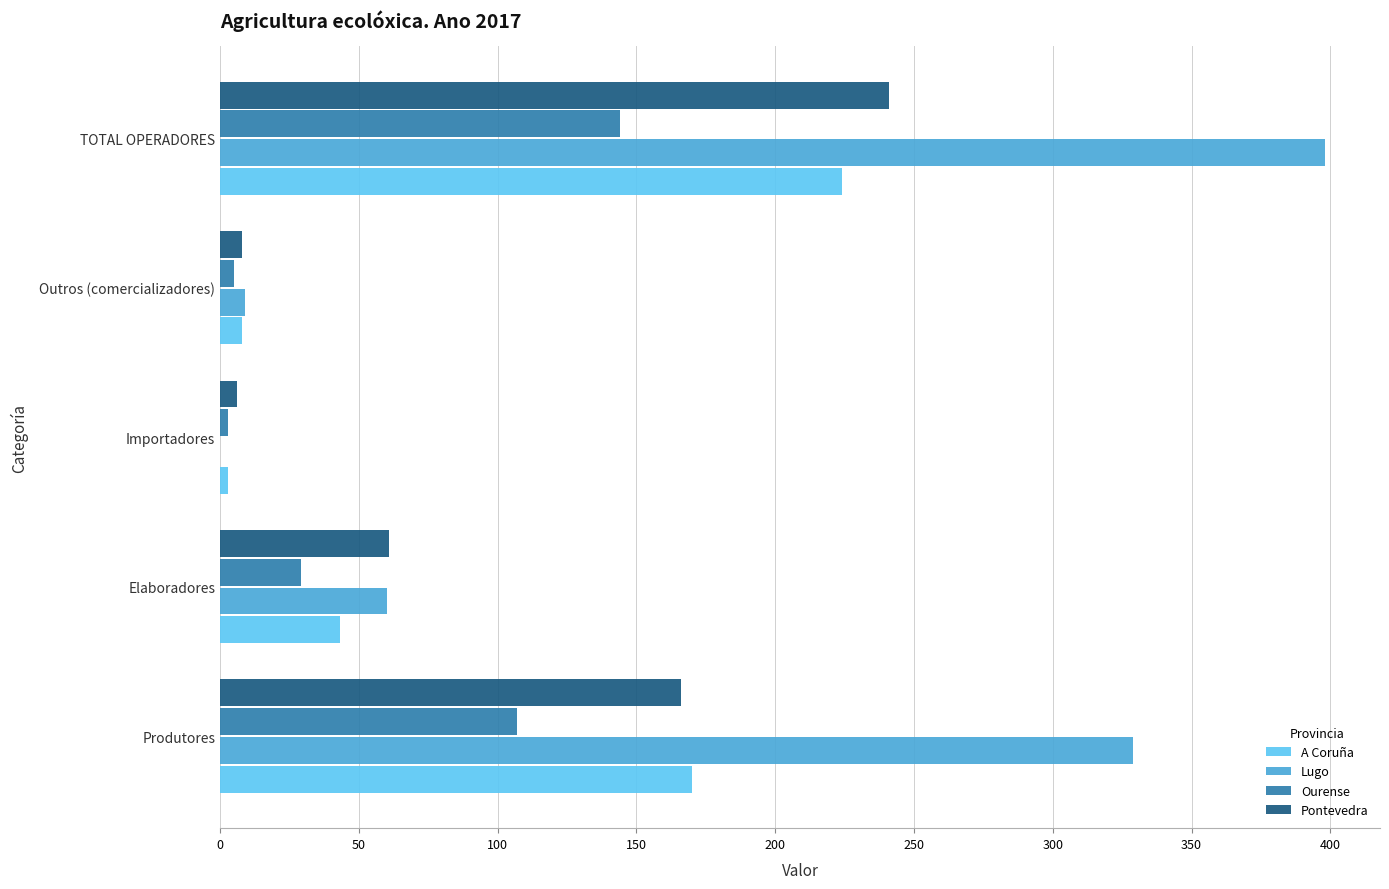

Is the value of A Coruña at Outros (comercializadores) greater than the value of Pontevedra at Elaboradores?

No